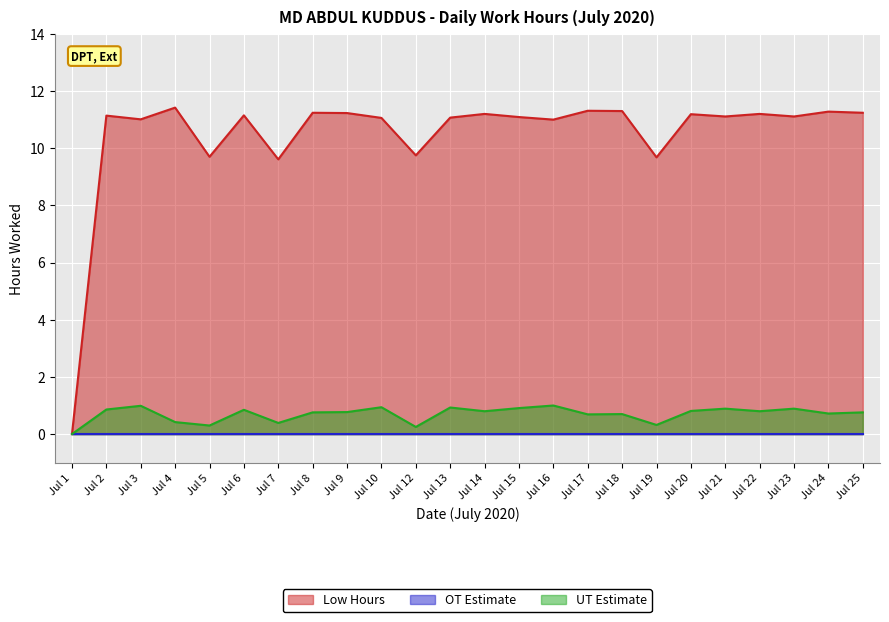

The UT Estimate series shows 0.4 at Jul 7. True or false?

True